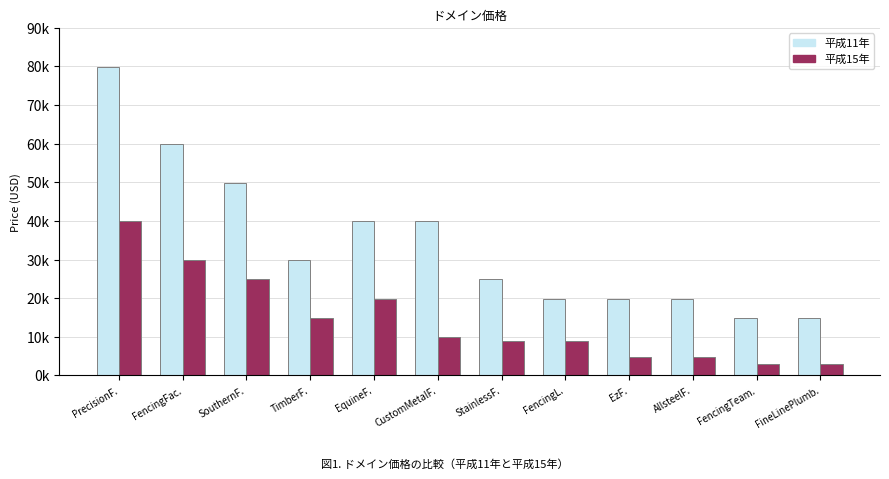

Is the value of 平成11年 at PrecisionF. greater than the value of 平成15年 at FineLinePlumb.?

Yes